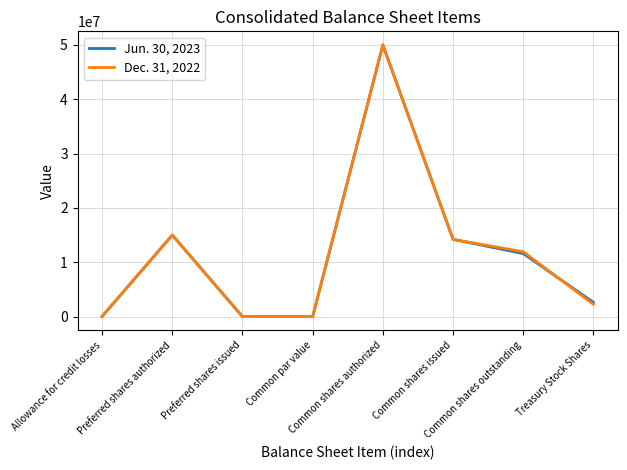

List the series in order of their overall mean, highest first.

Jun. 30, 2023, Dec. 31, 2022